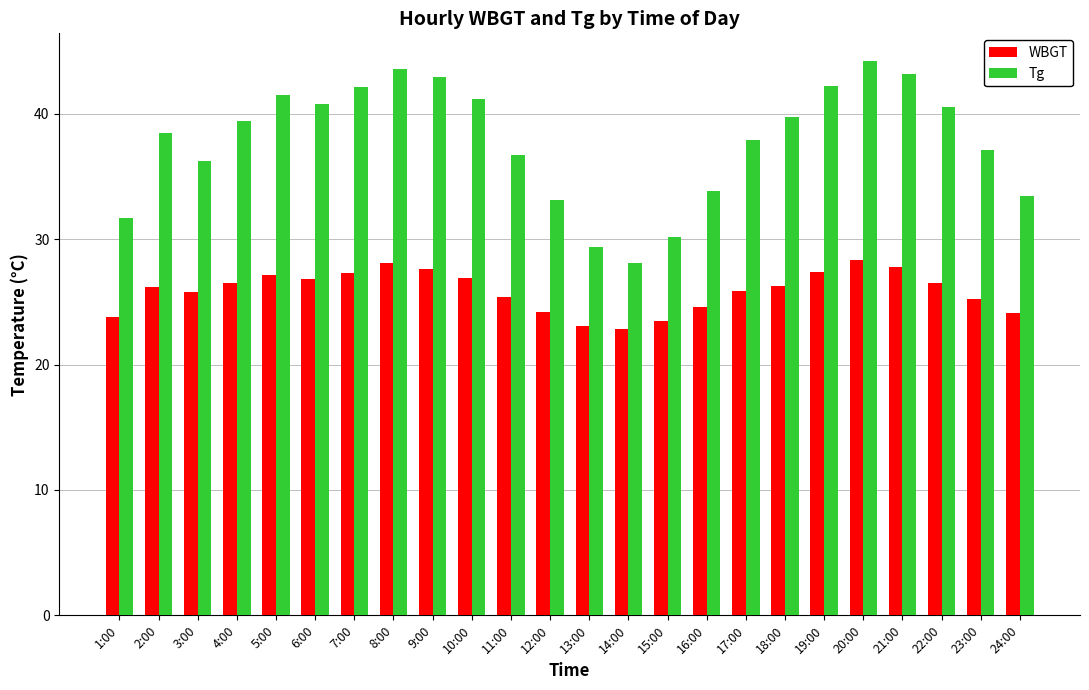

How many bars are there in total?

48